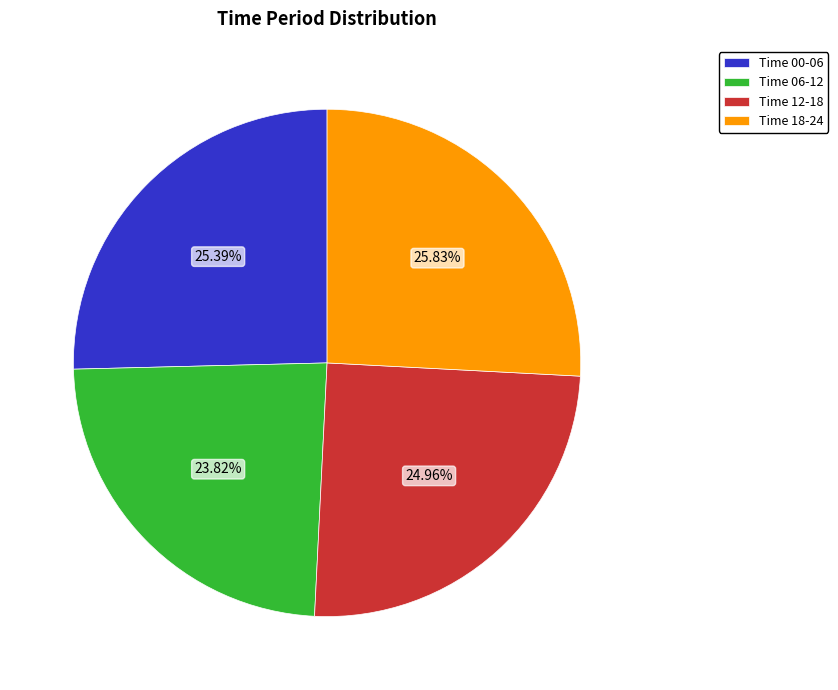

What is the ratio of the value at Time 12-18 to the value at Time 00-06?

1.0